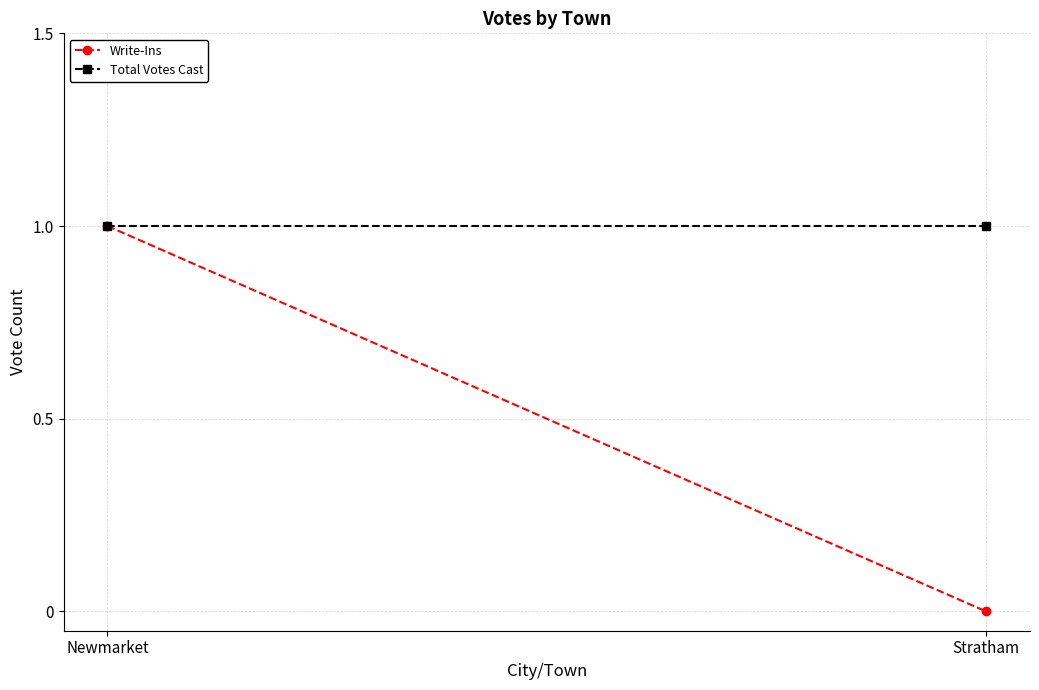

What is the sum of the Total Votes Cast values at Stratham and Newmarket?

2